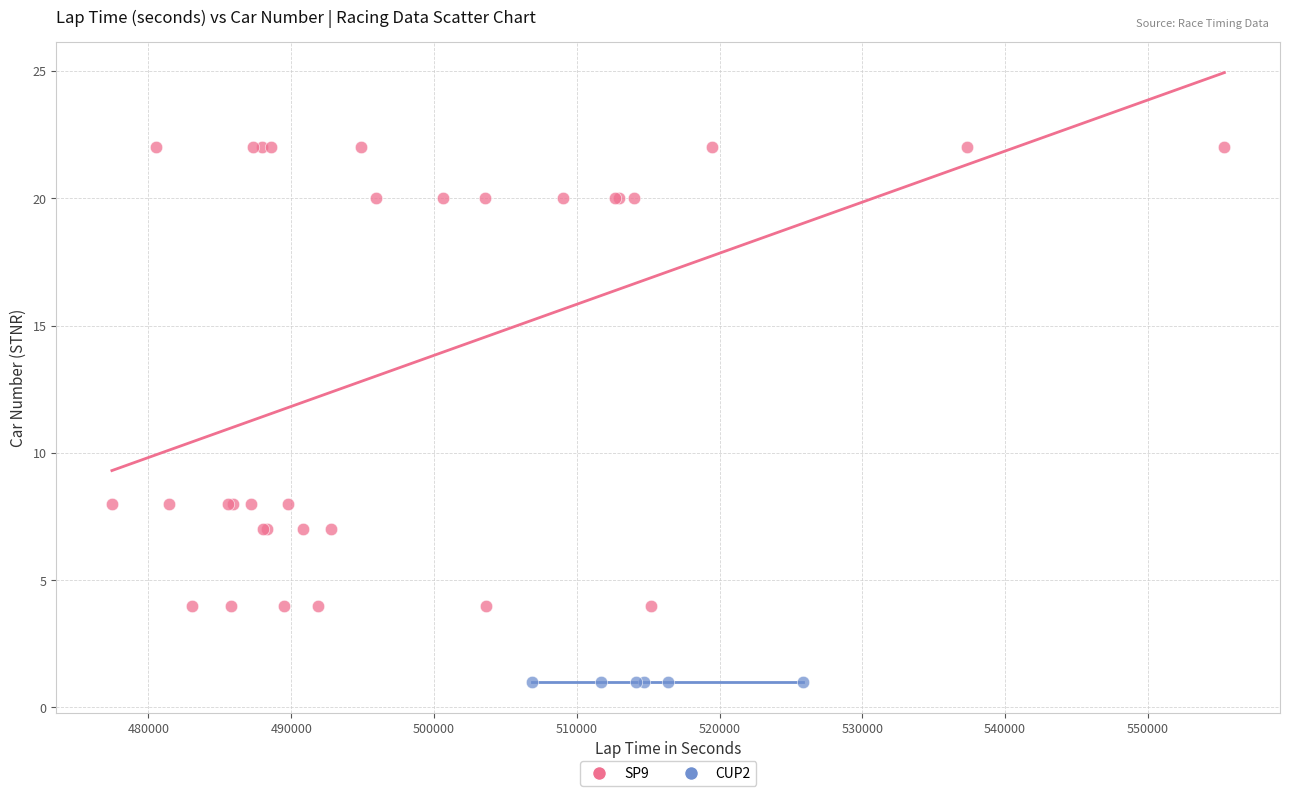

Which series contains the lowest Y value?

CUP2